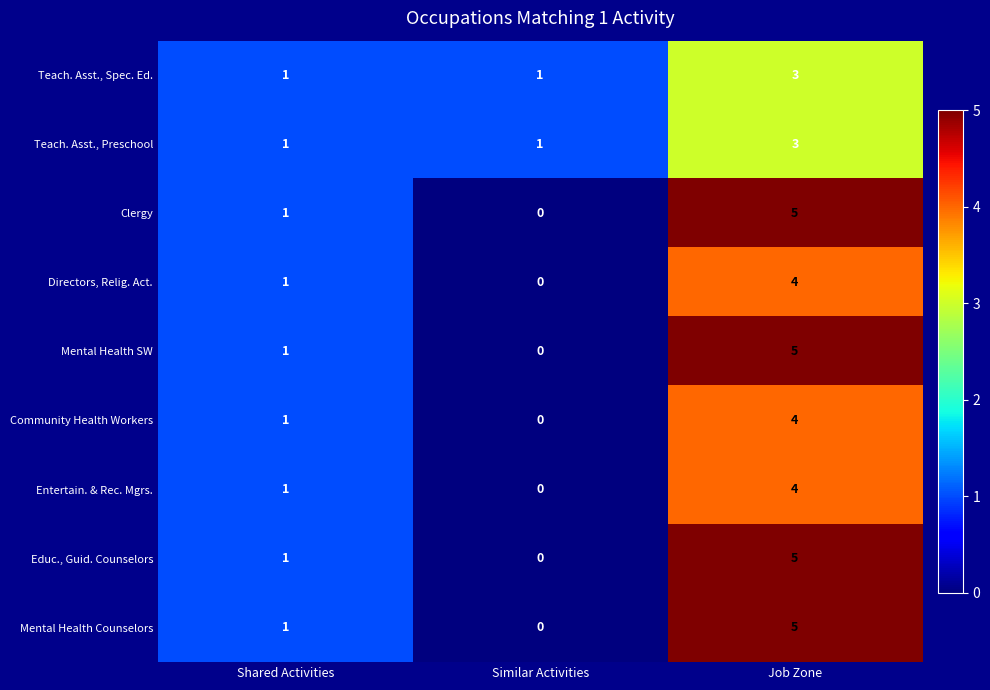

At which category is the sum across all series the highest?

Job Zone